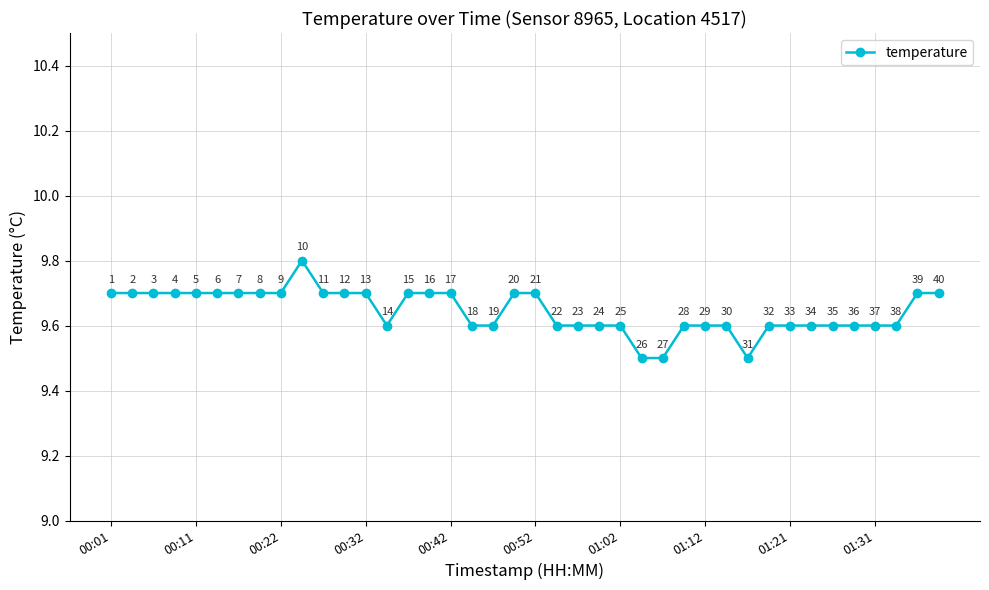

What is the minimum value shown in the chart?

9.5